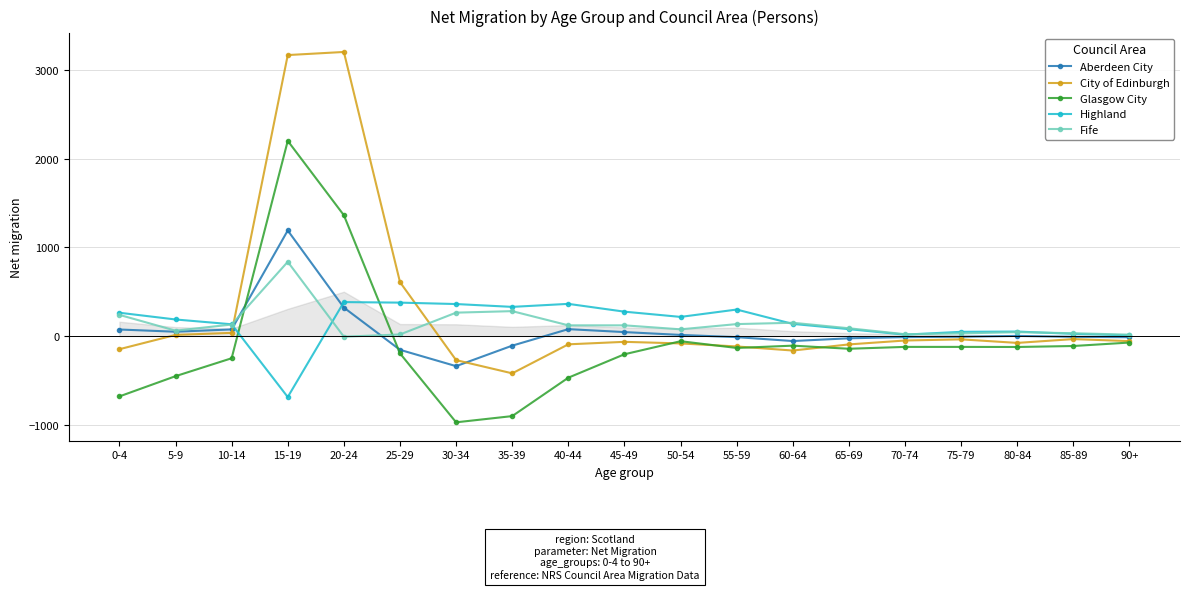

Where do City of Edinburgh and Highland first cross each other?

10-14 and 15-19